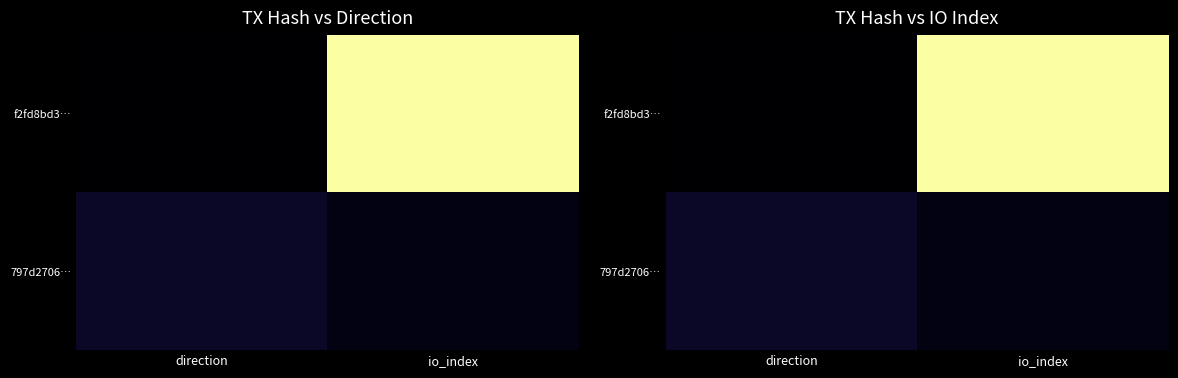

How many positive values does the f2fd8bd3… series have?

1